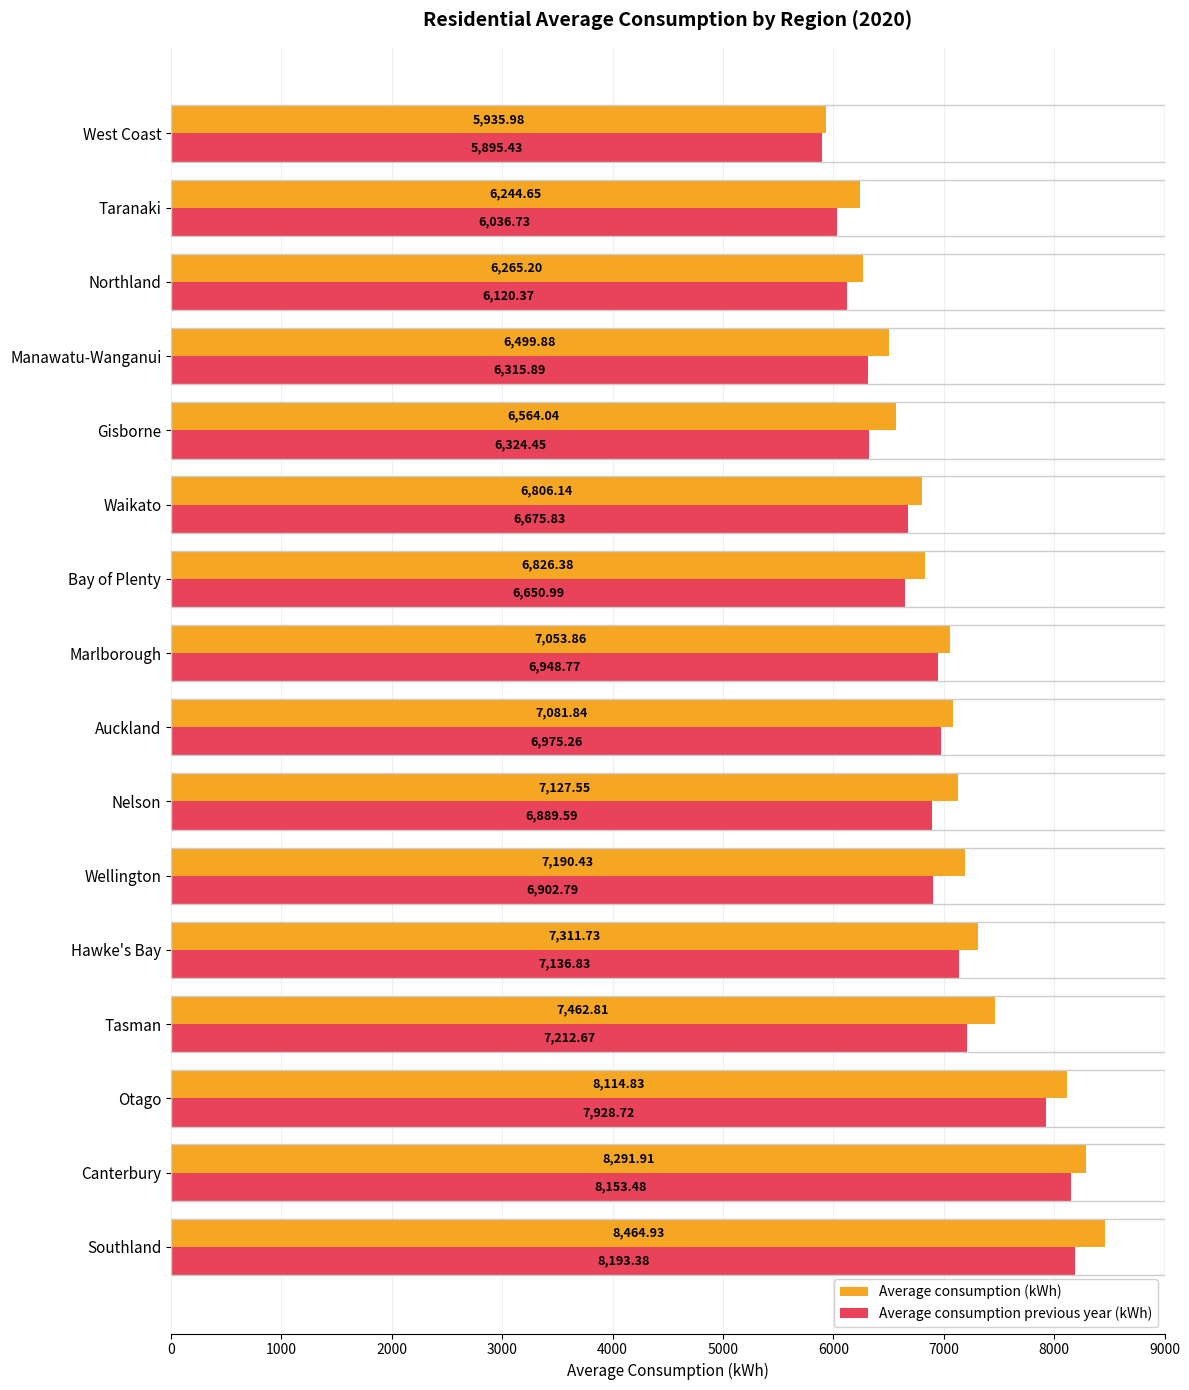

What is the sum of all Average consumption previous year (kWh) values?

110361.2